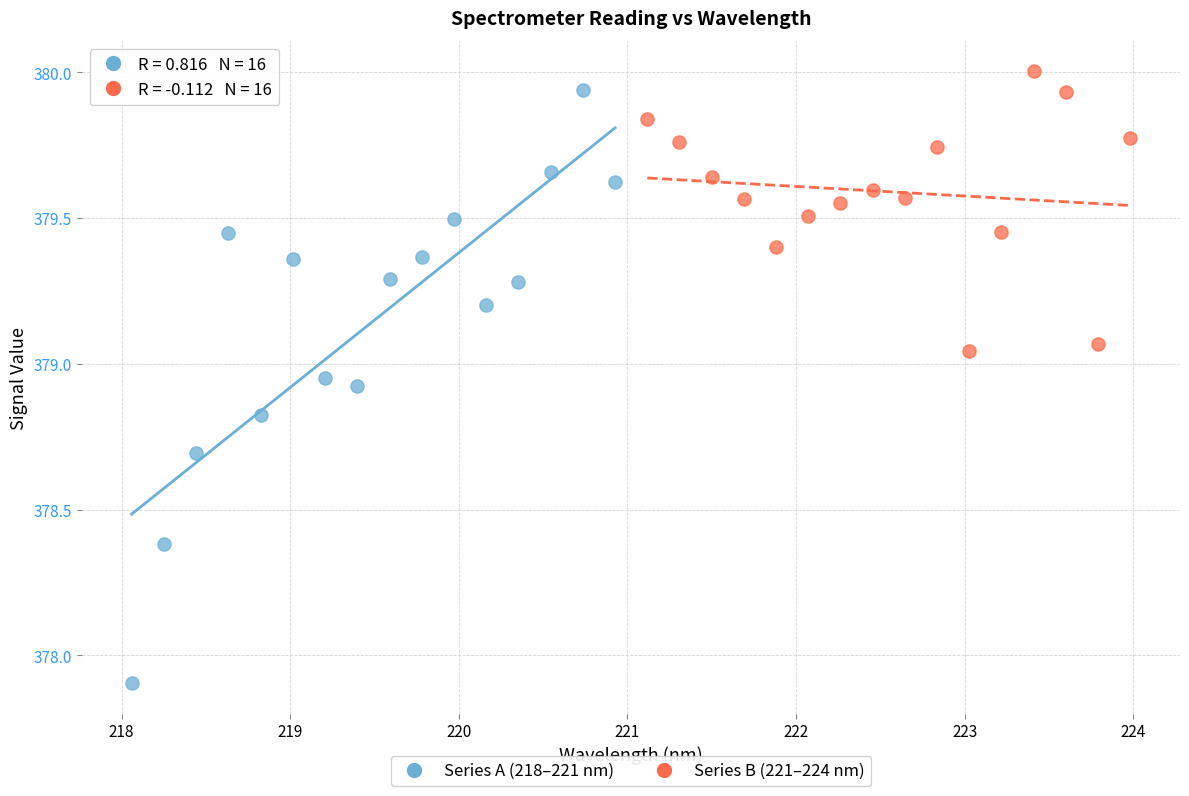

Which series has the largest Y range (max minus min)?

Series A (218–221 nm)